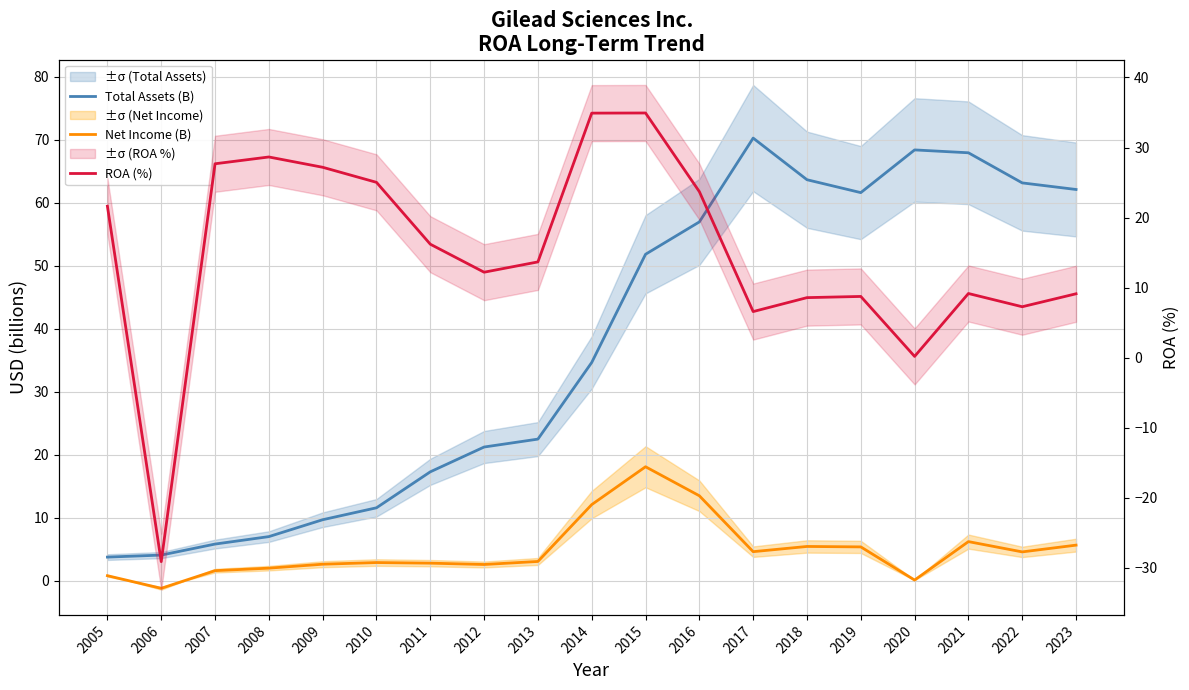

Reading left to right, transcribe all the data shown in this chart.

Total Assets (B): 3.8	4.1	5.8	7.0	9.7	11.6	17.3	21.2	22.5	34.7	51.8	57.0	70.3	63.7	61.6	68.4	68.0	63.2	62.1
Net Income (B): 0.8	-1.2	1.6	2.0	2.6	2.9	2.8	2.6	3.1	12.1	18.1	13.5	4.6	5.5	5.4	0.1	6.2	4.6	5.7
ROA (%): 21.6	-29.1	27.7	28.6	27.2	25.0	16.2	12.2	13.7	34.9	34.9	23.7	6.6	8.6	8.7	0.2	9.2	7.3	9.1